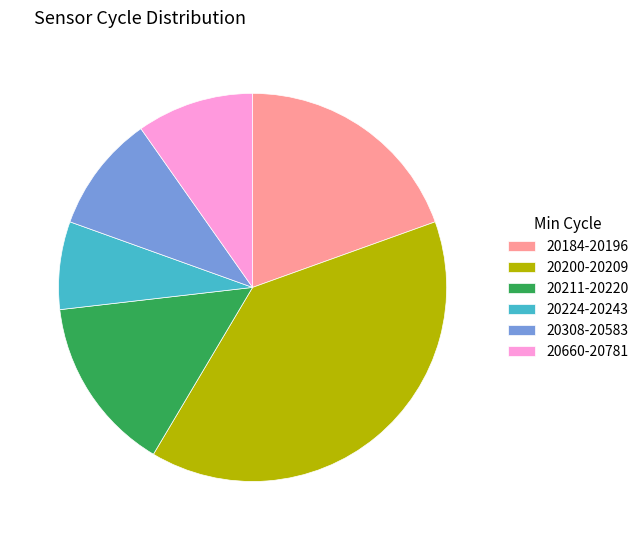

What is the ratio of the value at 20224-20243 to the value at 20184-20196?

0.4